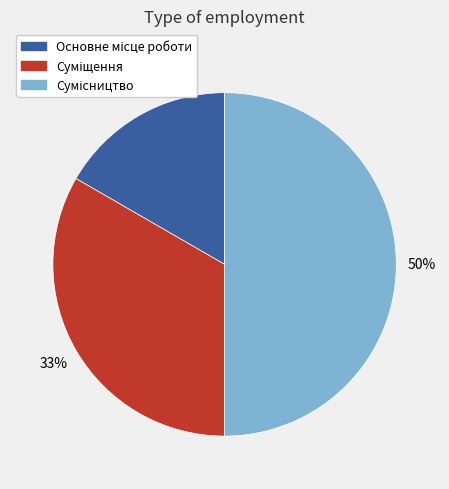

To the nearest percent, what is the average slice percentage?

33%